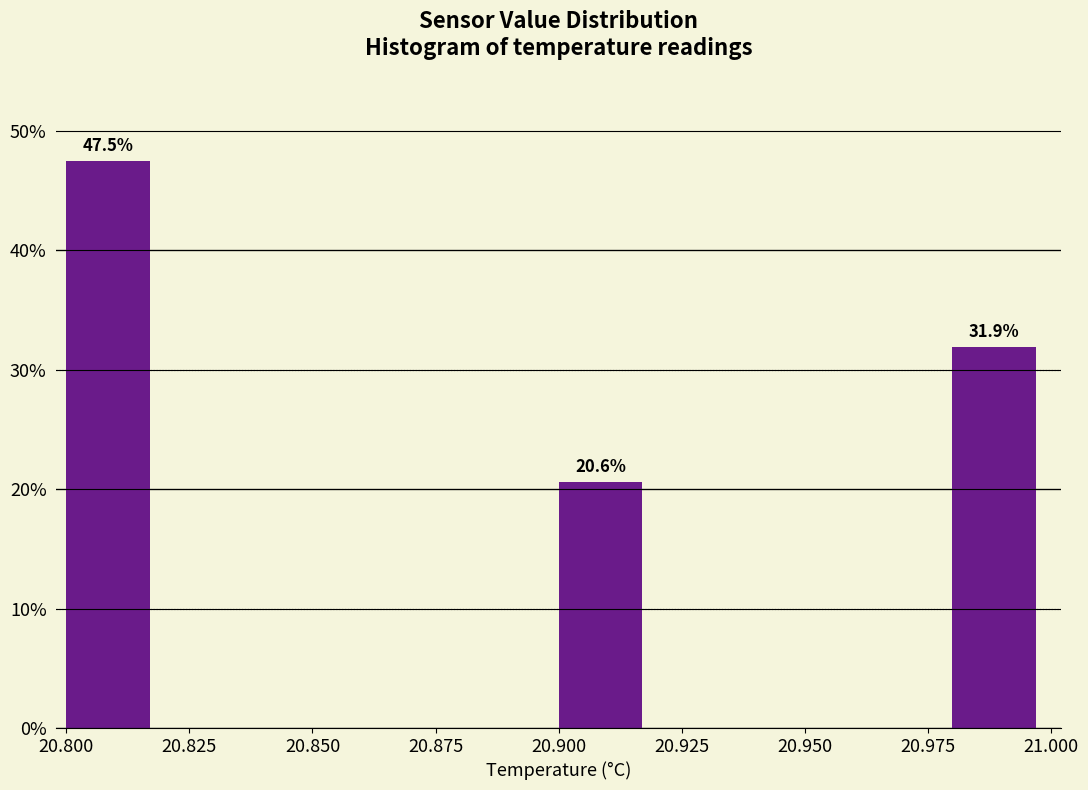

Which range on the x-axis has the tallest bar?

20.80 to 20.82